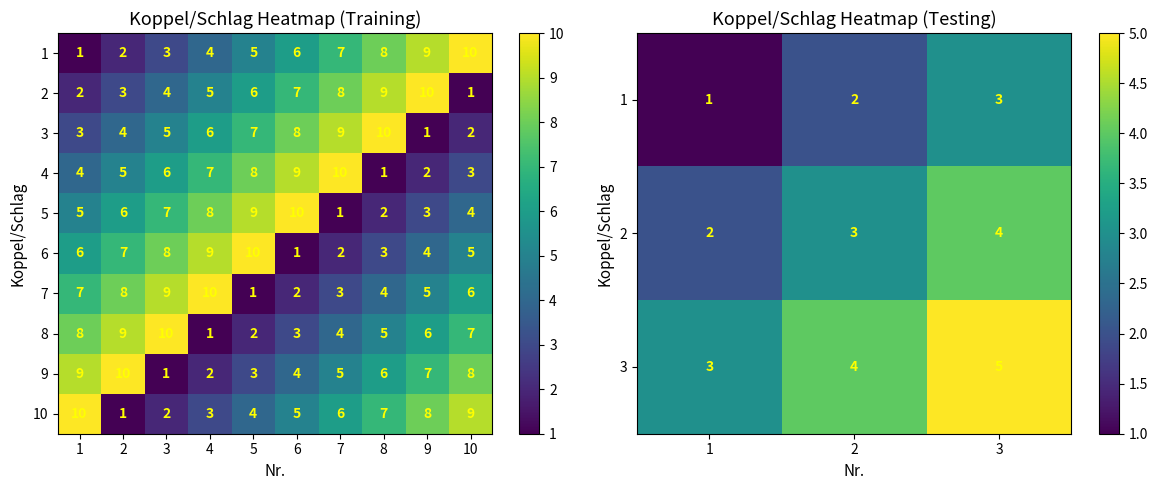

True or false: 7 has a value of 8 at 2.

True